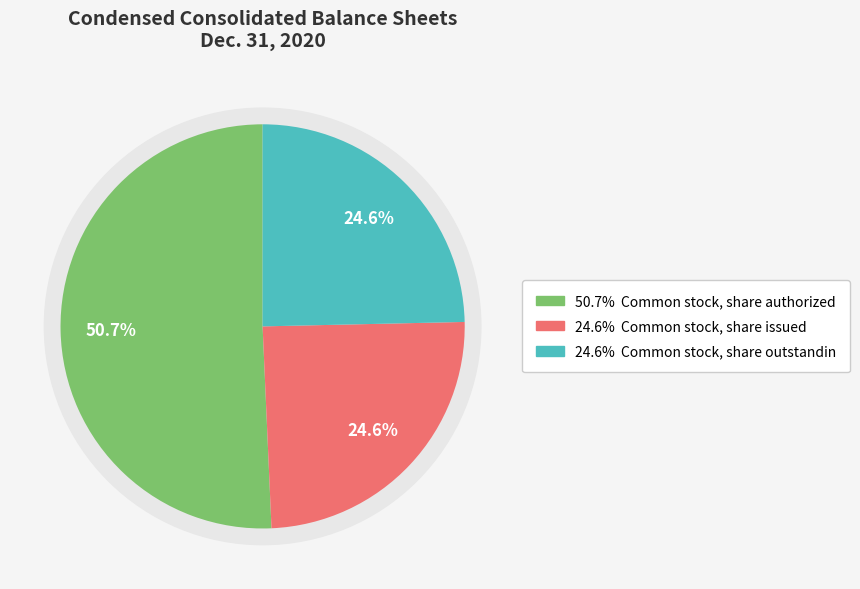

To the nearest percent, what portion does Common stock, share authorized represent?

51%